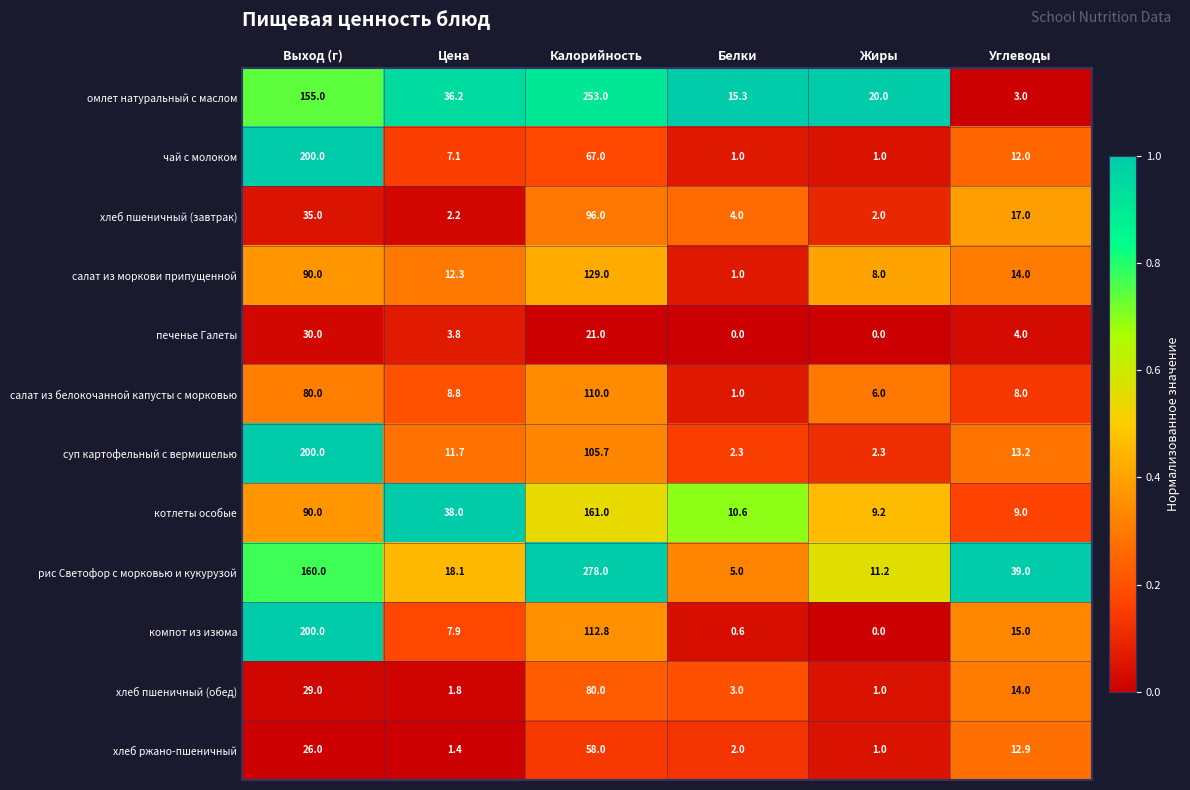

Between Выход (г) and Белки, which series saw the biggest shift?

компот из изюма